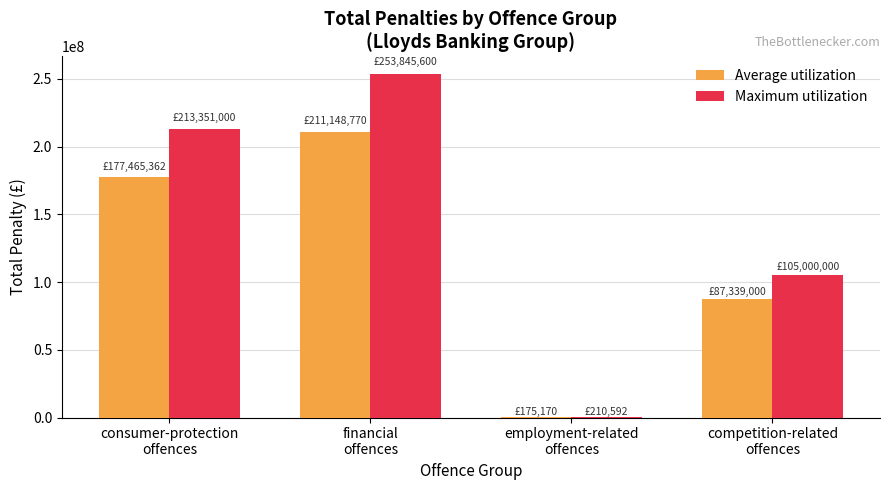

Are the bars grouped side by side (vs. stacked)?

Yes